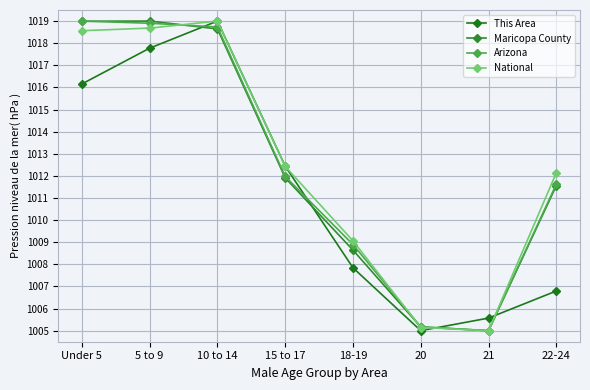

Which series has the widest spread of values?

This Area